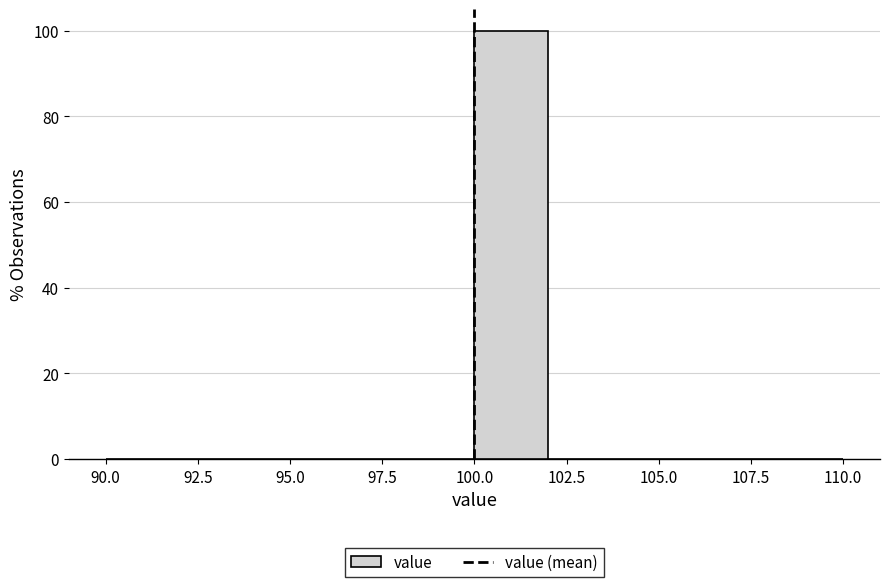

Which range on the x-axis has the tallest bar?

100 to 102